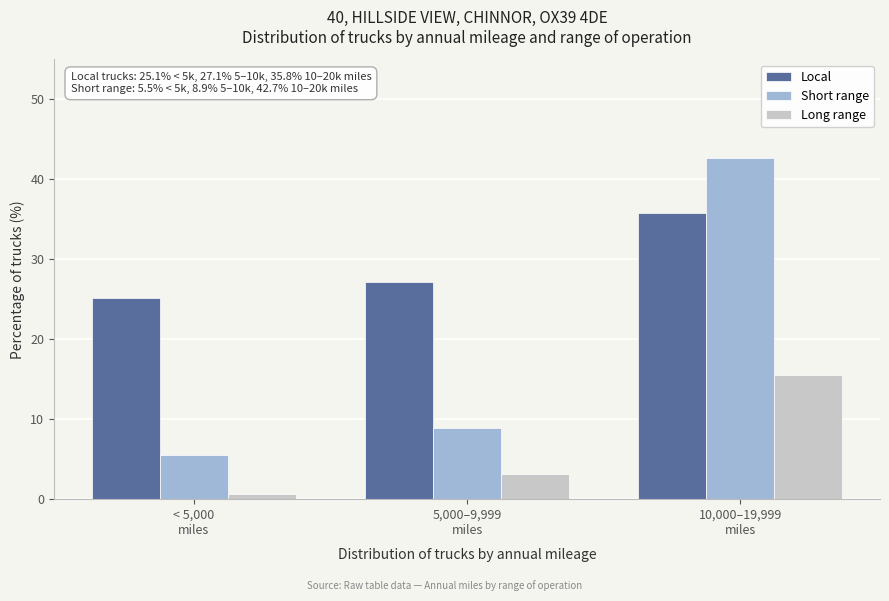

Reading left to right, what are all the values shown in this chart?

Local: 25.1	27.1	35.8
Short range: 5.5	8.9	42.7
Long range: 0.6	3.1	15.5